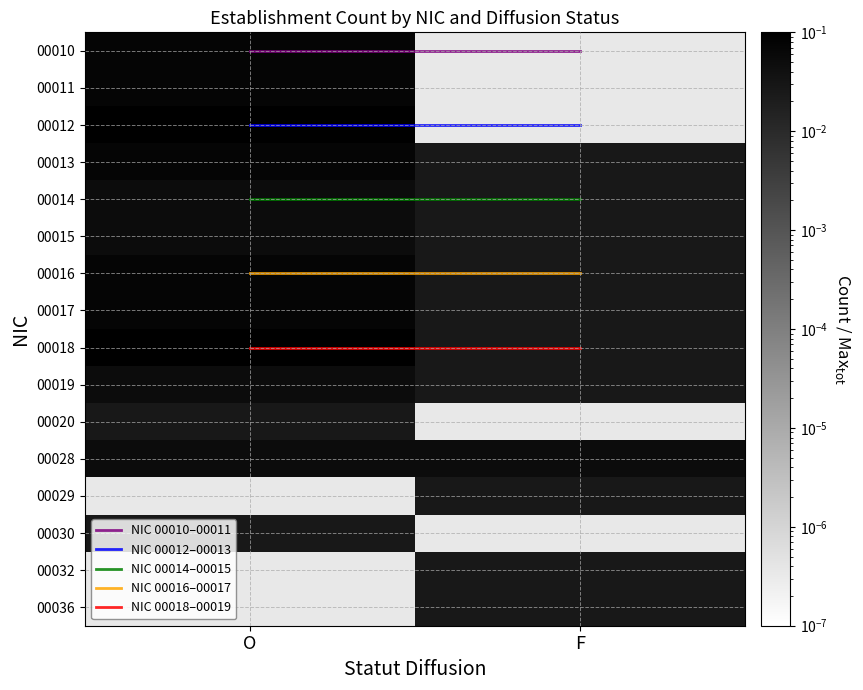

How many series are shown in this chart?

21